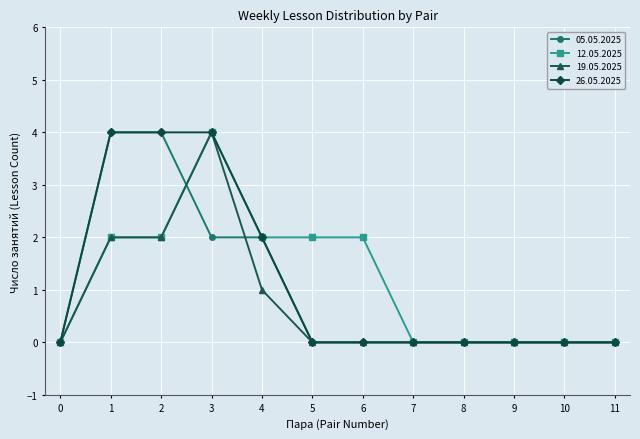

True or false: 26.05.2025 has a value of 0 at 11.

True